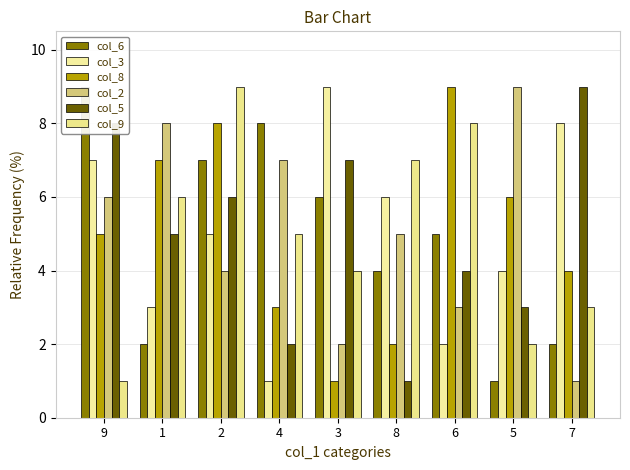

At which label does col_6 reach its minimum?

5